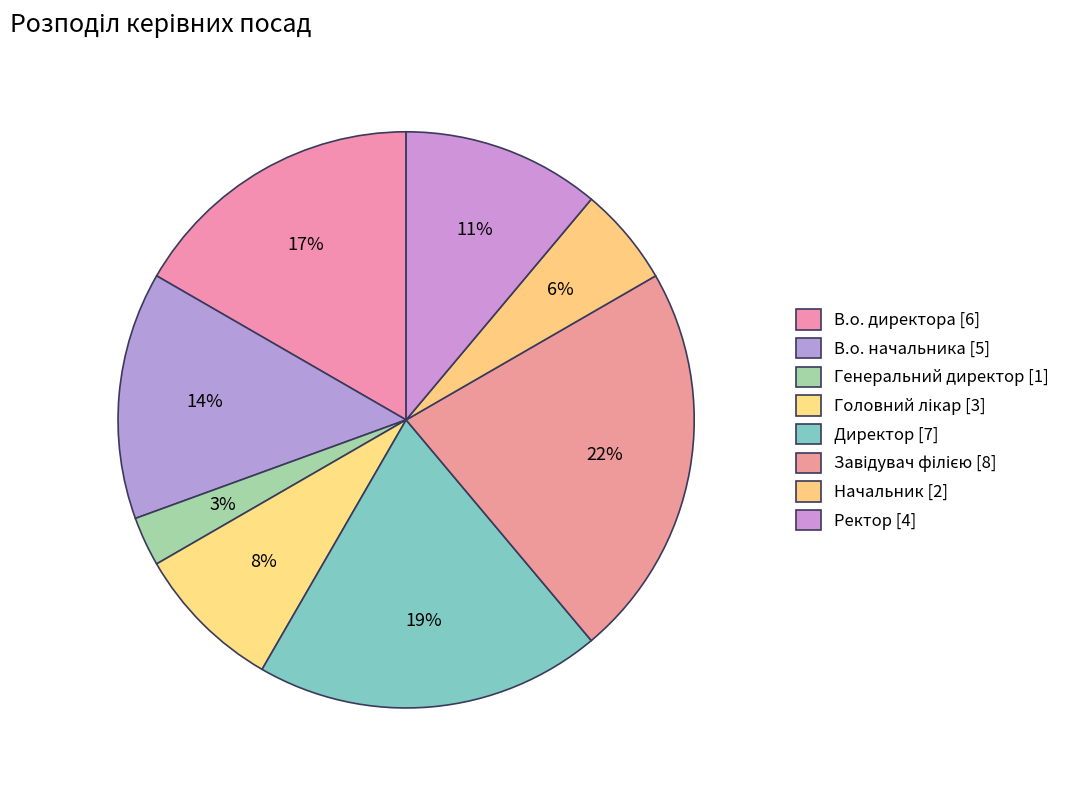

What percentage is NOT represented by Завідувач філією?

77.8%